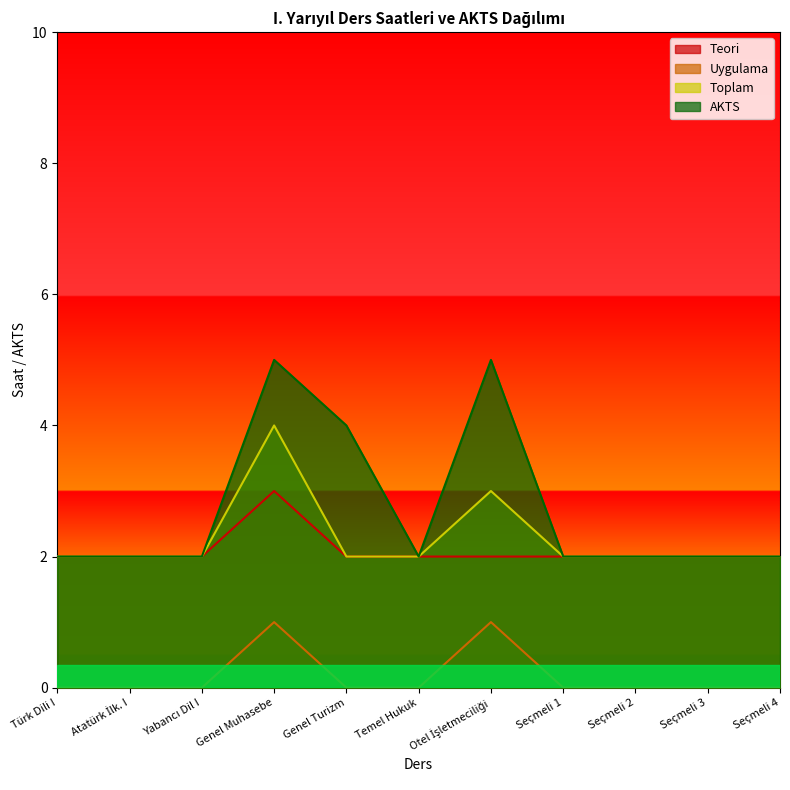

At which category does AKTS reach its first local valley?

Temel Hukuk